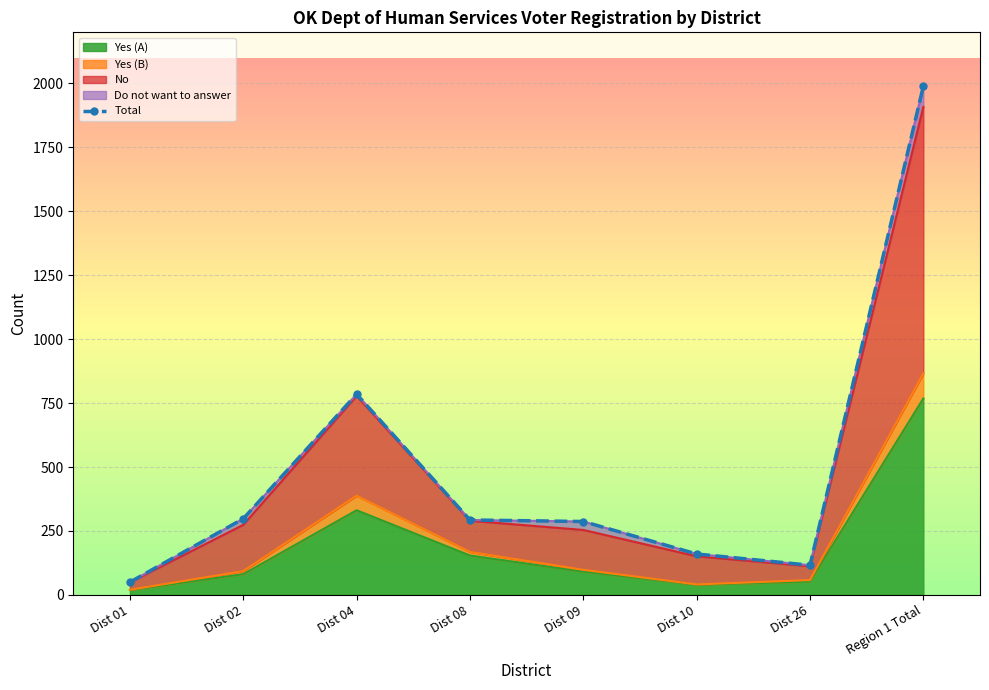

What is the change in value from Dist 08 to Dist 09?

-6